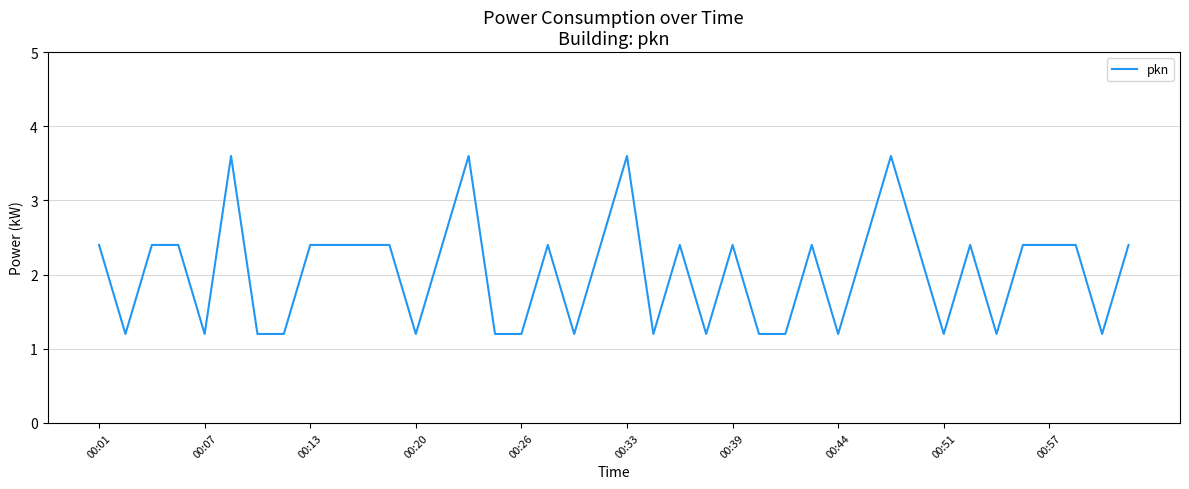

What is the greatest value displayed?

3.6